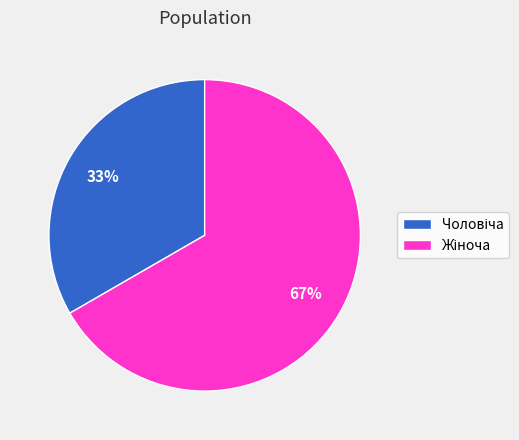

Is there any slice that represents more than half of the pie?

Yes